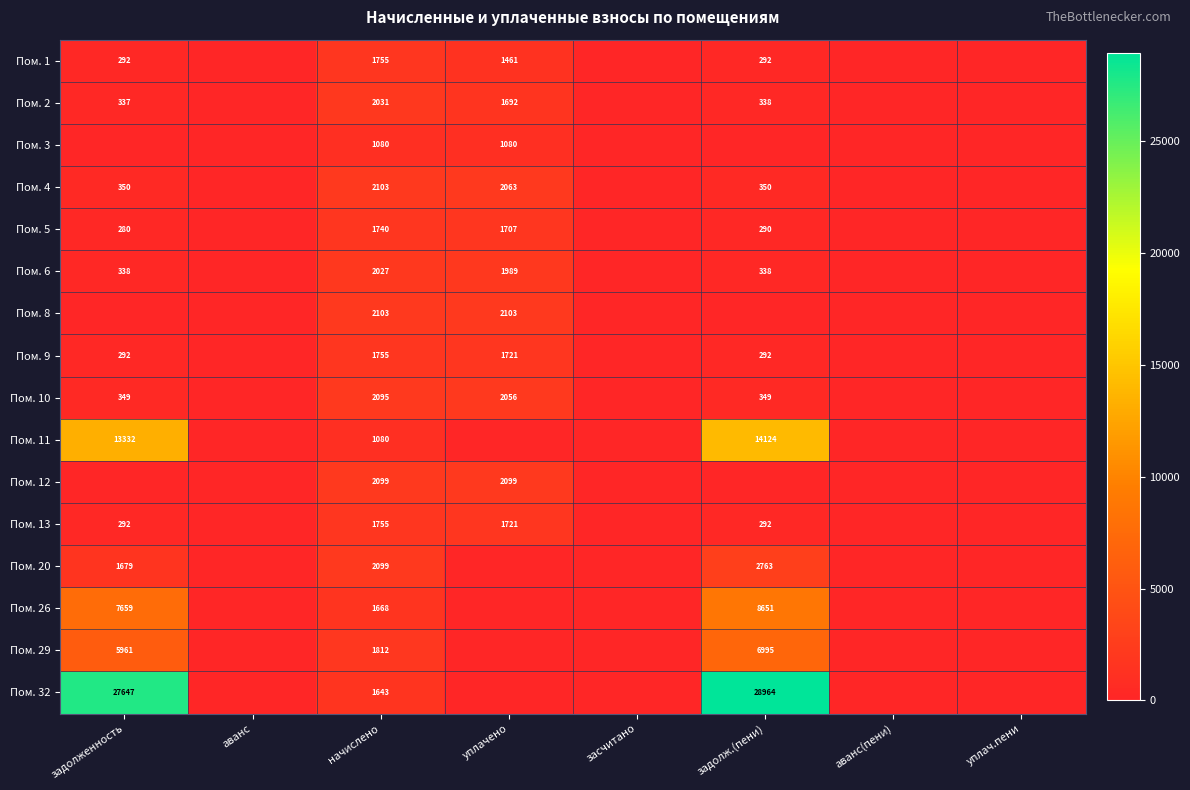

What is the difference between the Пом. 32 values at начислено and задолженность?

26004